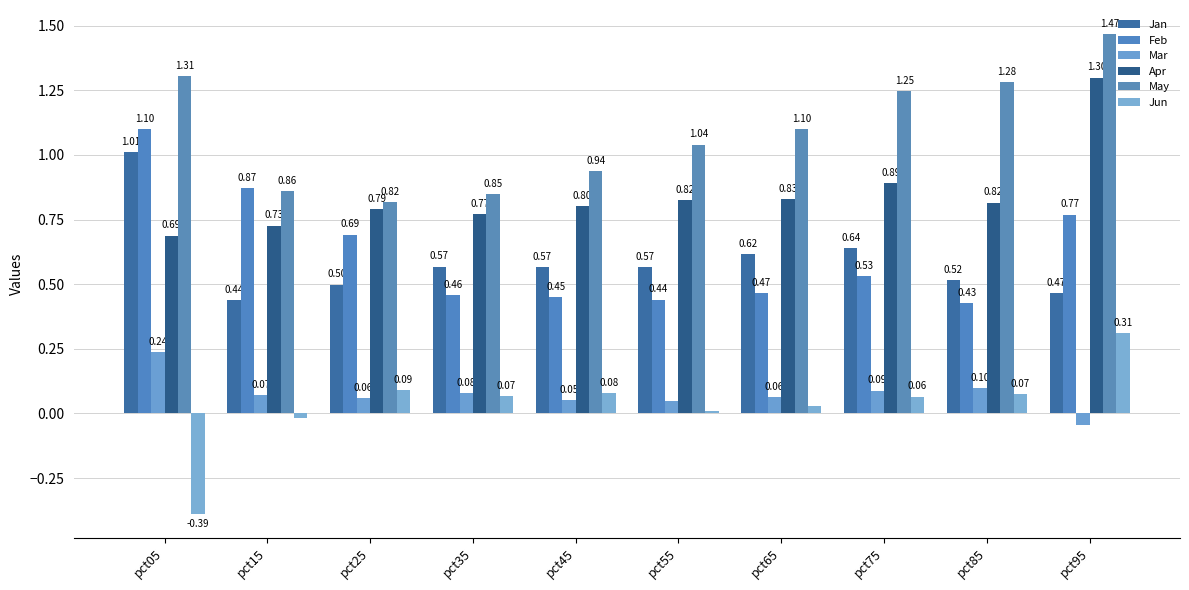

What is the value of the May bar at the 5th from the left?

0.9